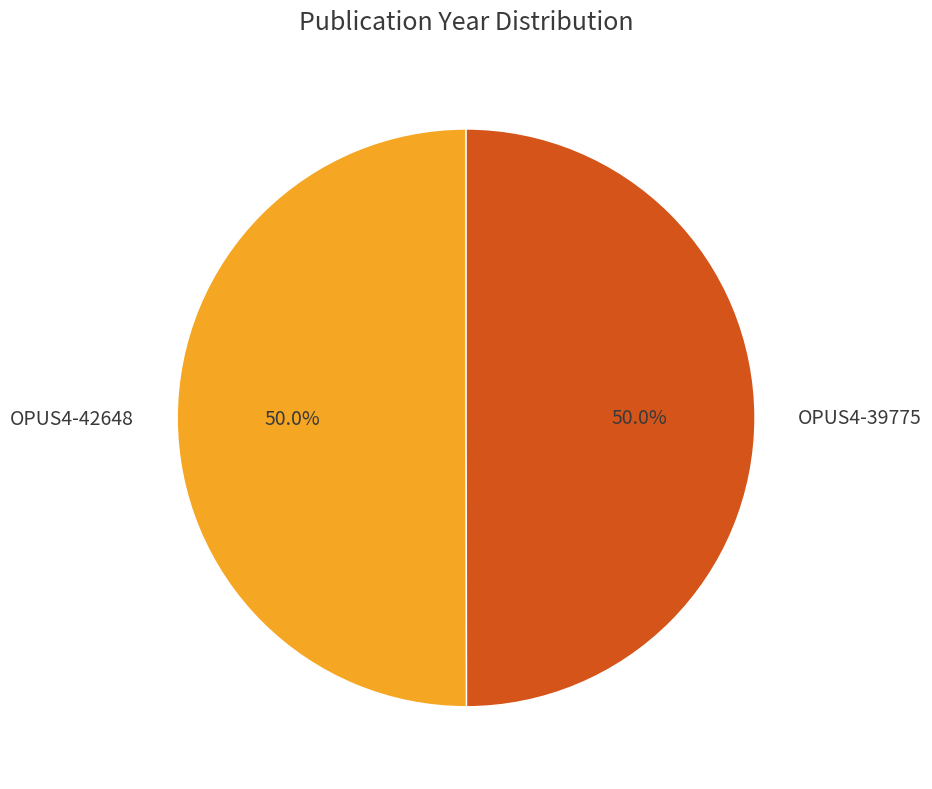

Approximately how many times larger is the value at OPUS4-39775 compared to OPUS4-42648?

1.0